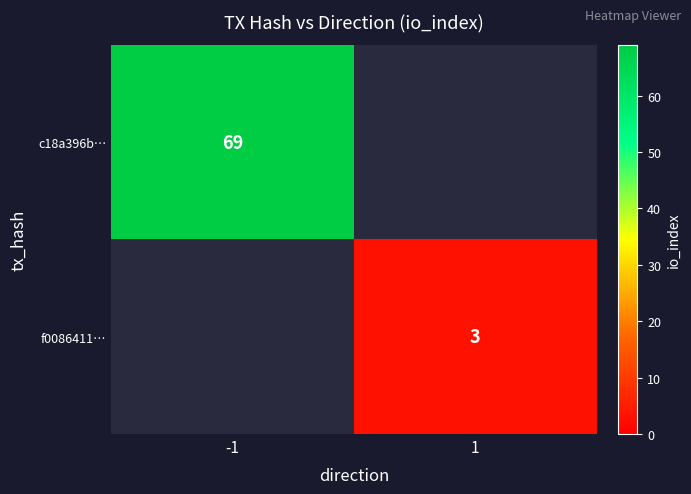

Is it true that c18a396b… equals 116 at -1?

False